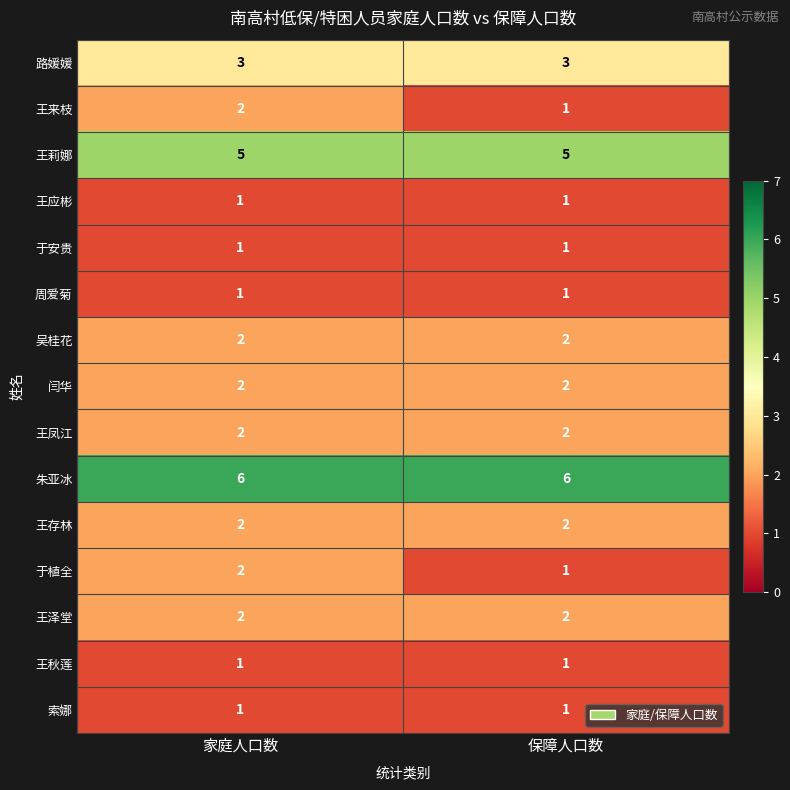

What is the smallest value displayed?

1